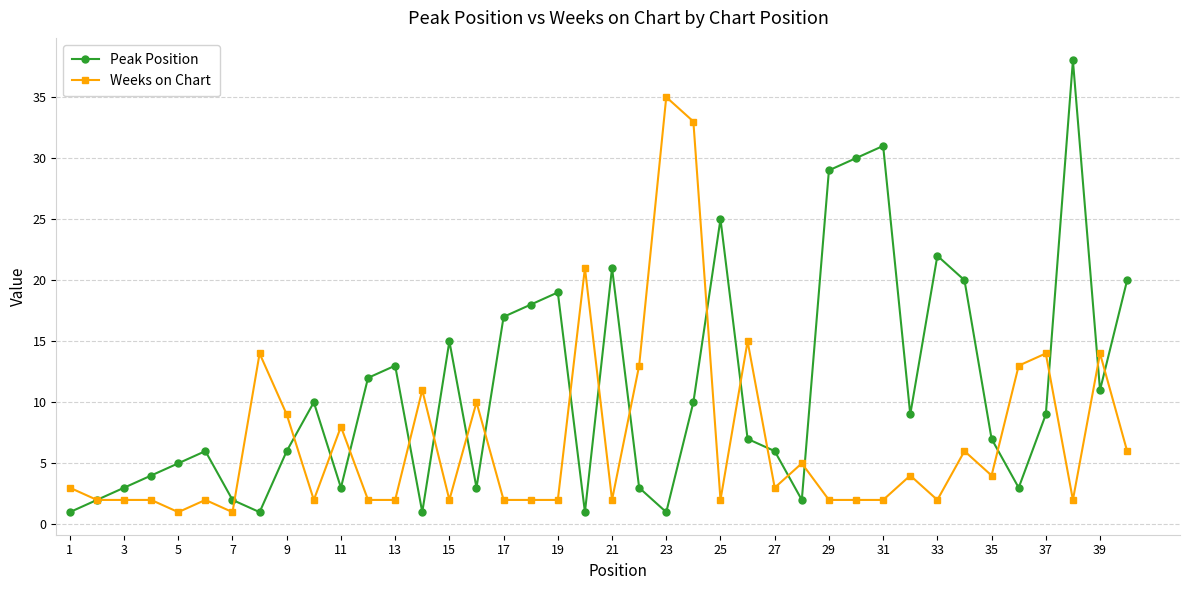

What is the maximum value for Peak Position?

38